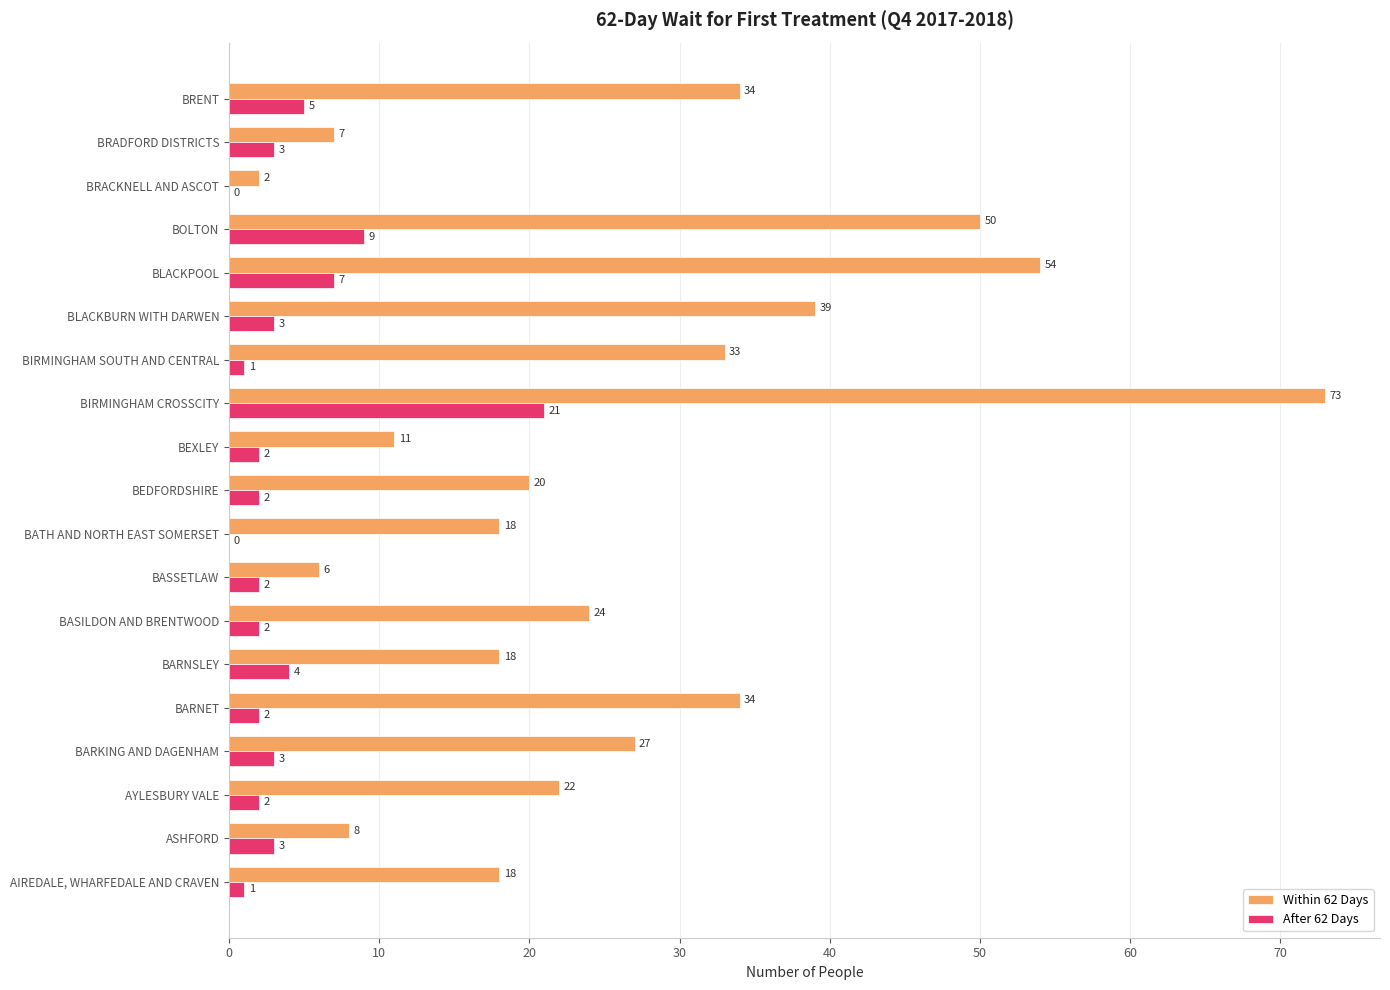

Which category has the highest value in the After 62 Days series?

BIRMINGHAM CROSSCITY